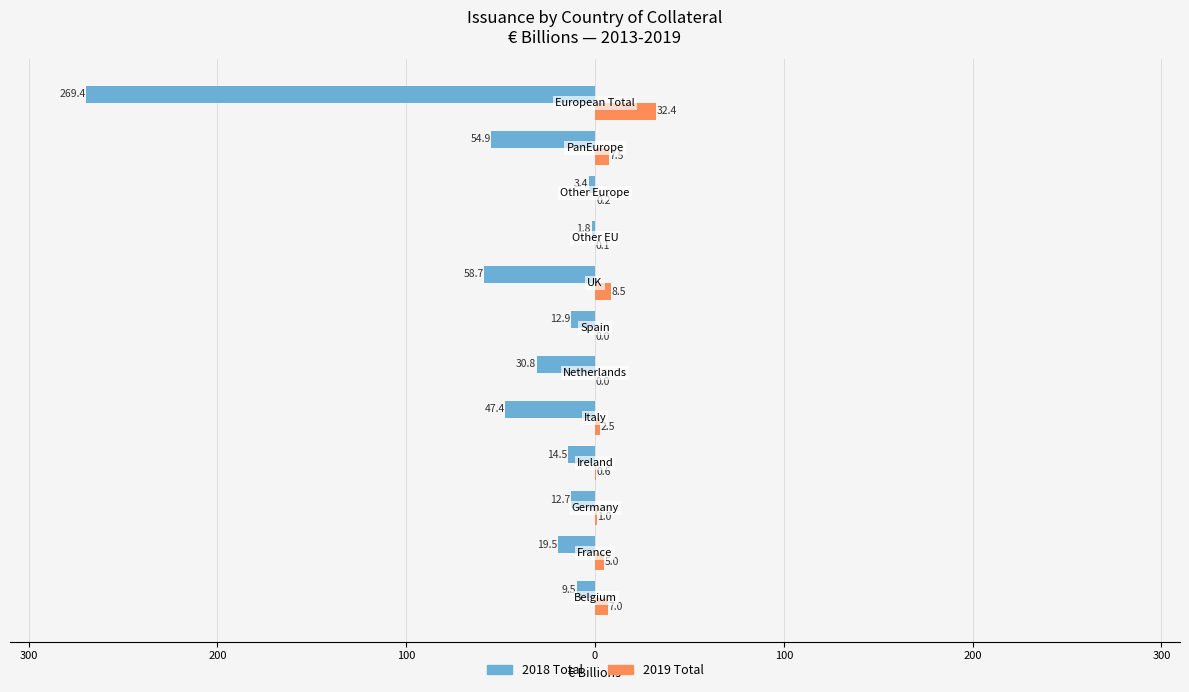

What is the value of the 2019 Total bar at the 1st from the left?

7.0